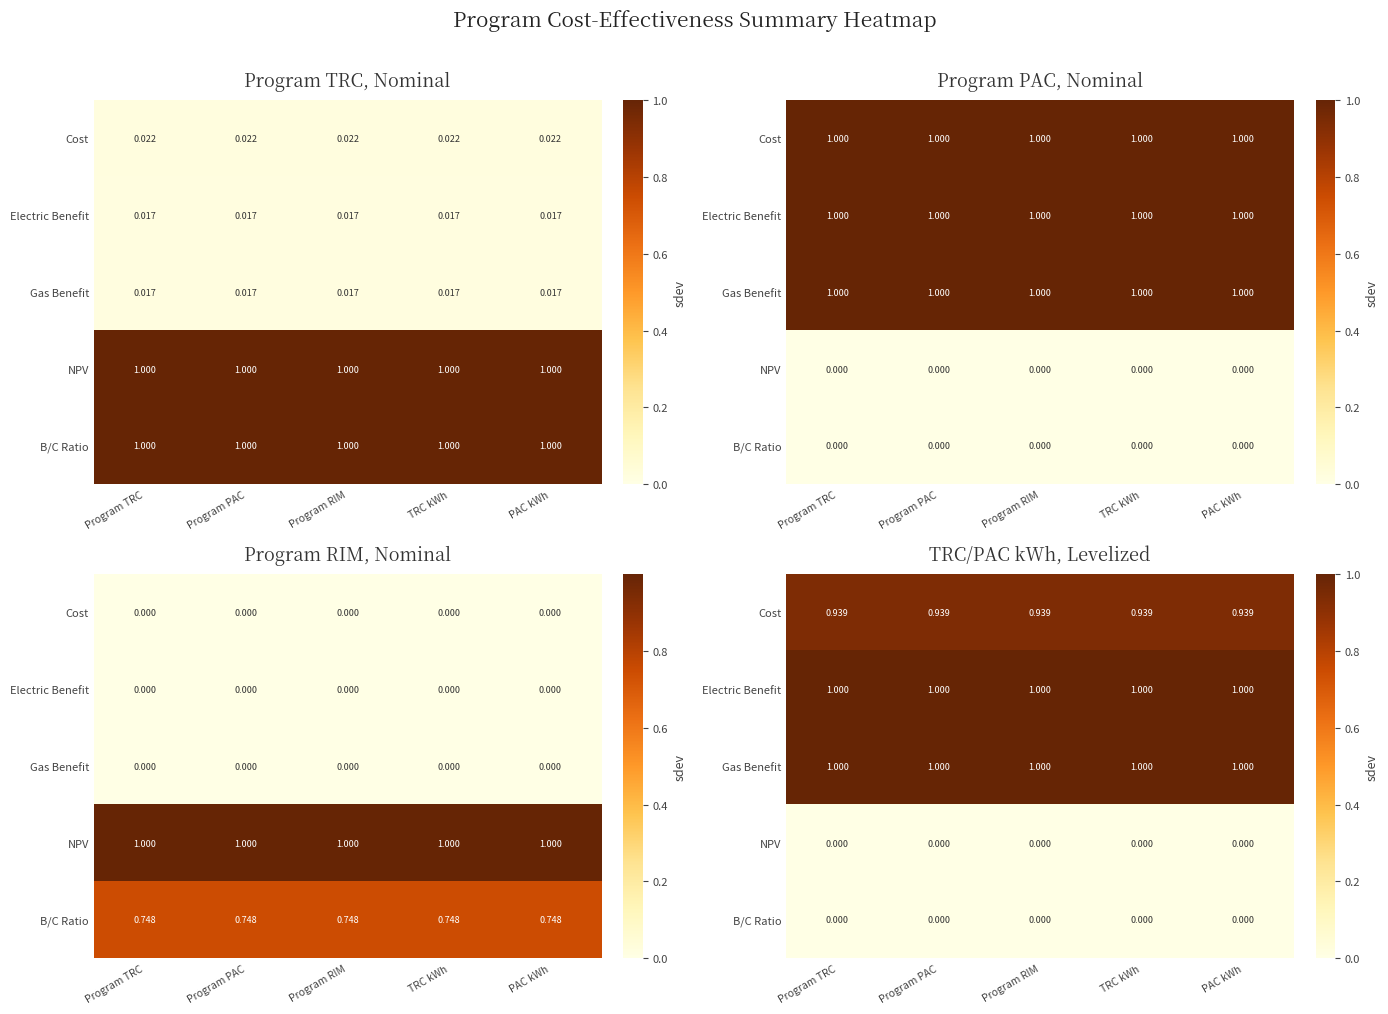

Which category has the highest value in the Gas Benefit series?

Program TRC